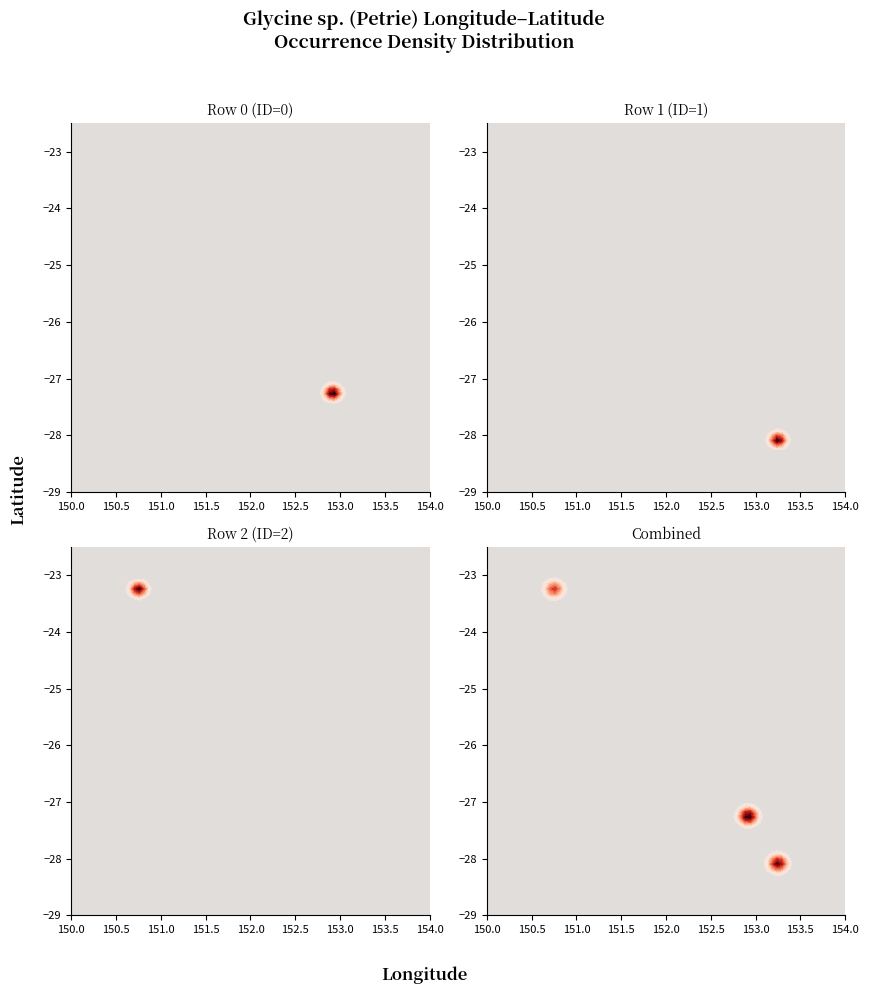

Reading right to left, list all the values displayed in this chart.

Row 0: SiteVisitID=1526341.0	Latitude=-27.2	Longitude=152.9
Row 1: SiteVisitID=1669835.0	Latitude=-28.1	Longitude=153.3
Row 2: SiteVisitID=1925954.0	Latitude=-23.2	Longitude=150.8